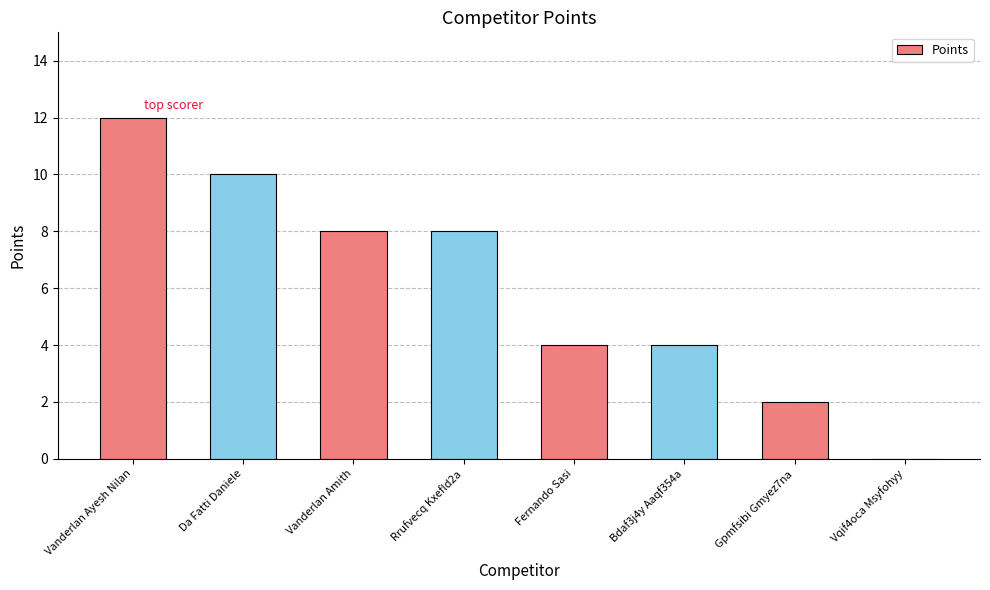

True or false: the data shows 8 at Rrufvecq Kxefld2a.

True